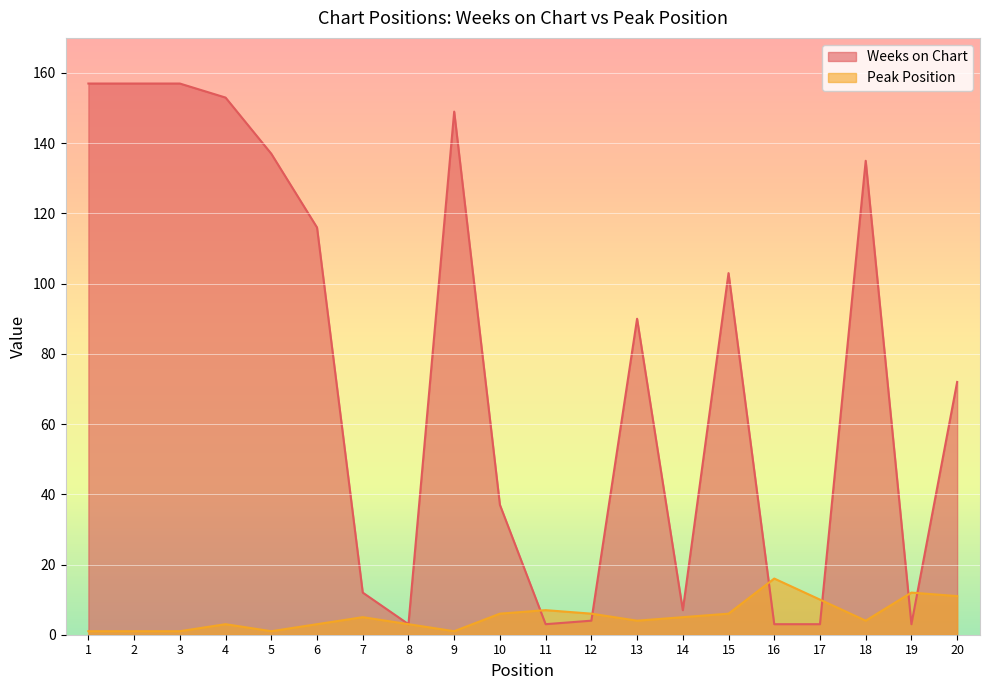

Does the chart display data point markers on the line(s)?

No